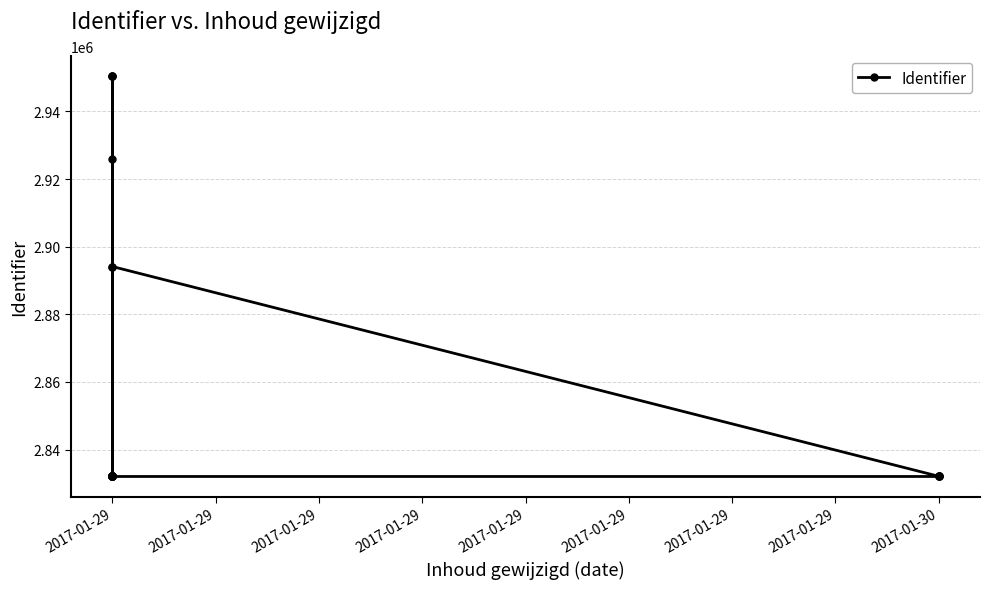

Which label corresponds to the smallest value in the chart?

2017-01-30